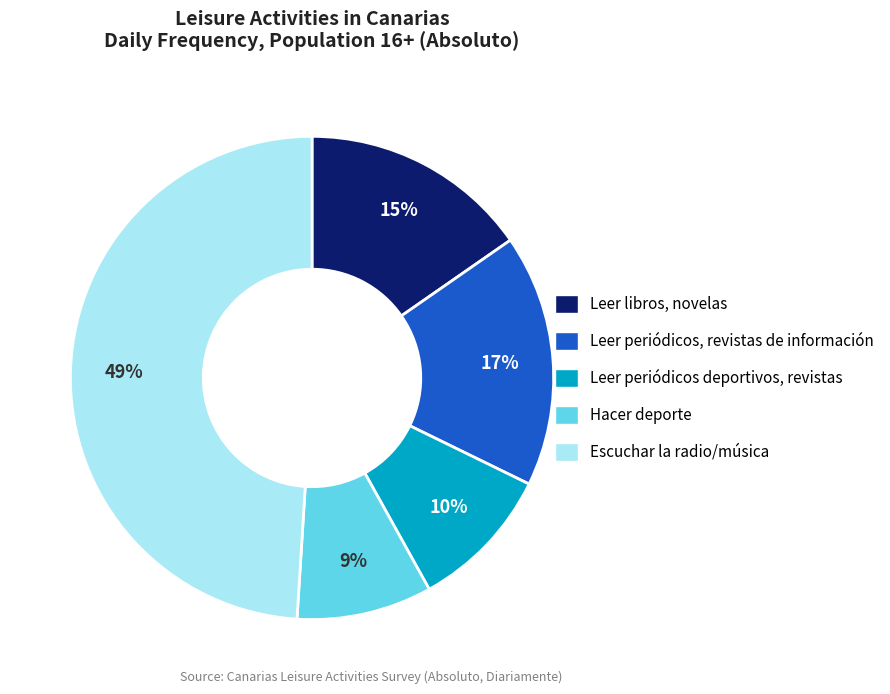

Rank the categories by value from lowest to highest.

Hacer deporte, Leer periódicos deportivos, revistas, Leer libros, novelas, Leer periódicos, revistas de información, Escuchar la radio/música